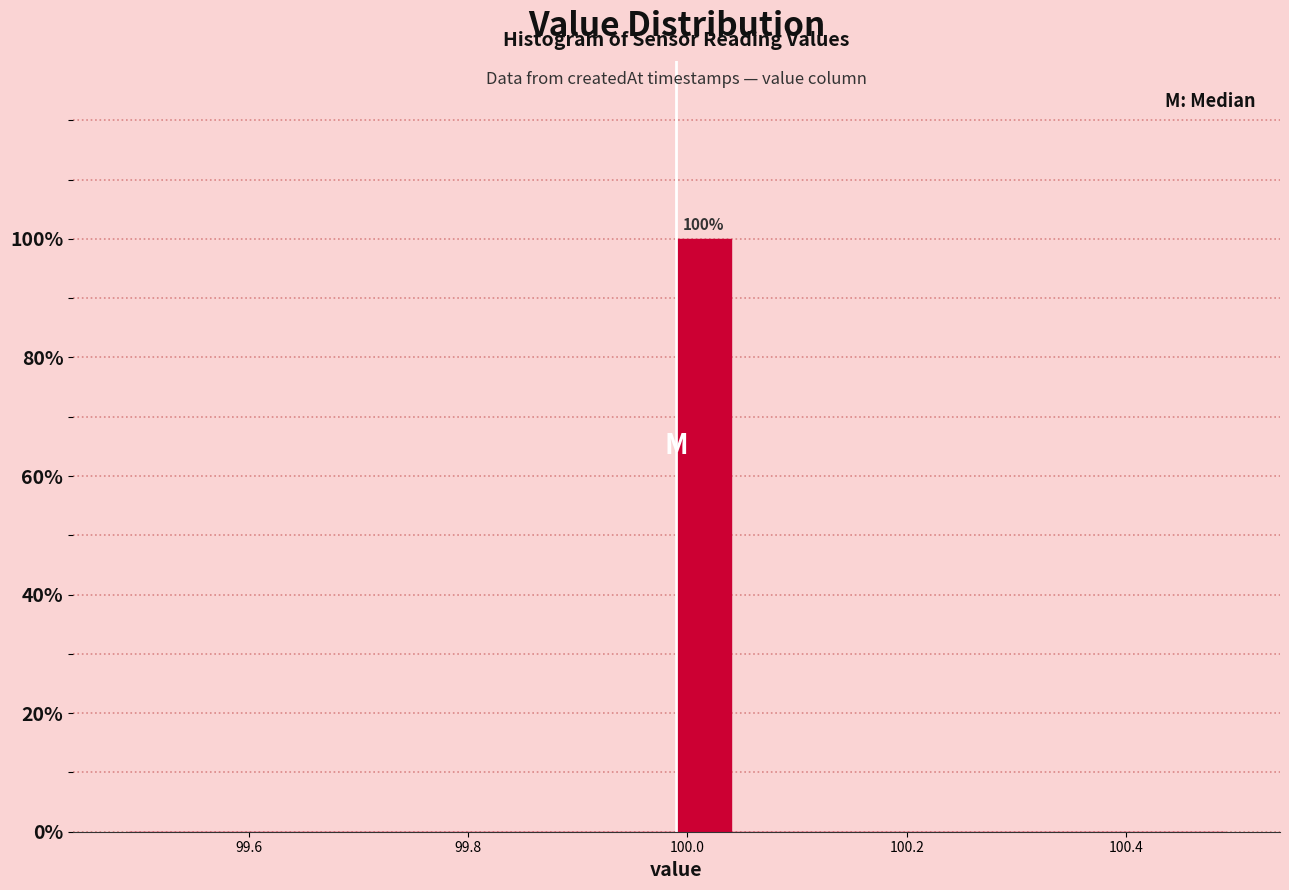

Read against the x-axis, roughly where is the centre of the tallest bar?

100.02